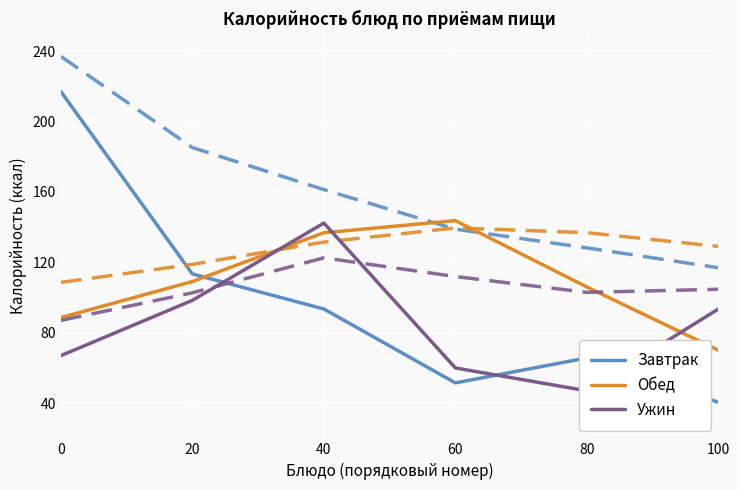

Is the value of Обед at 60 greater than the value of Завтрак at 40?

Yes